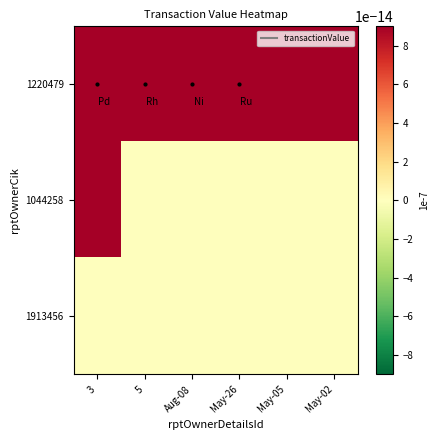

At which category is the sum across all series the highest?

3